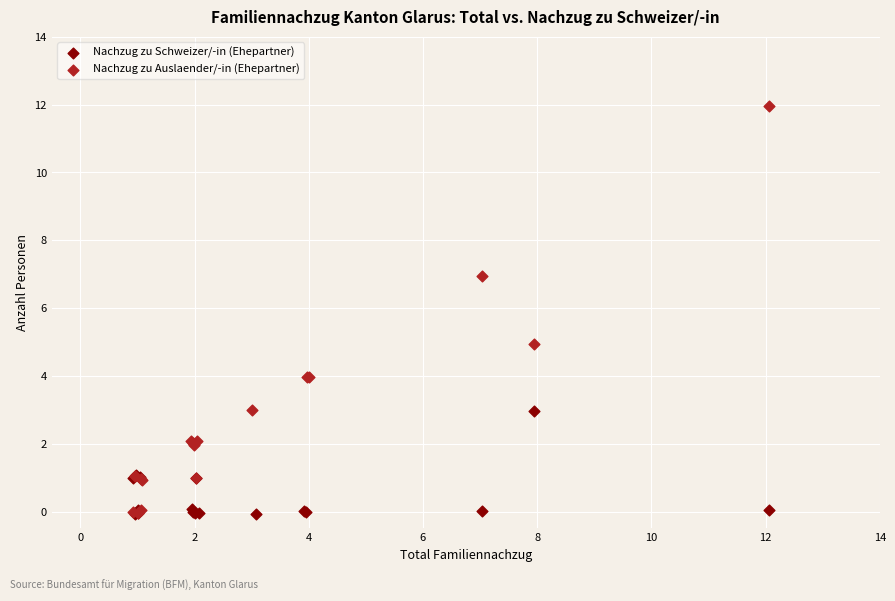

Which series has the largest Y range (max minus min)?

Nachzug zu Auslaender/-in (Ehepartner)